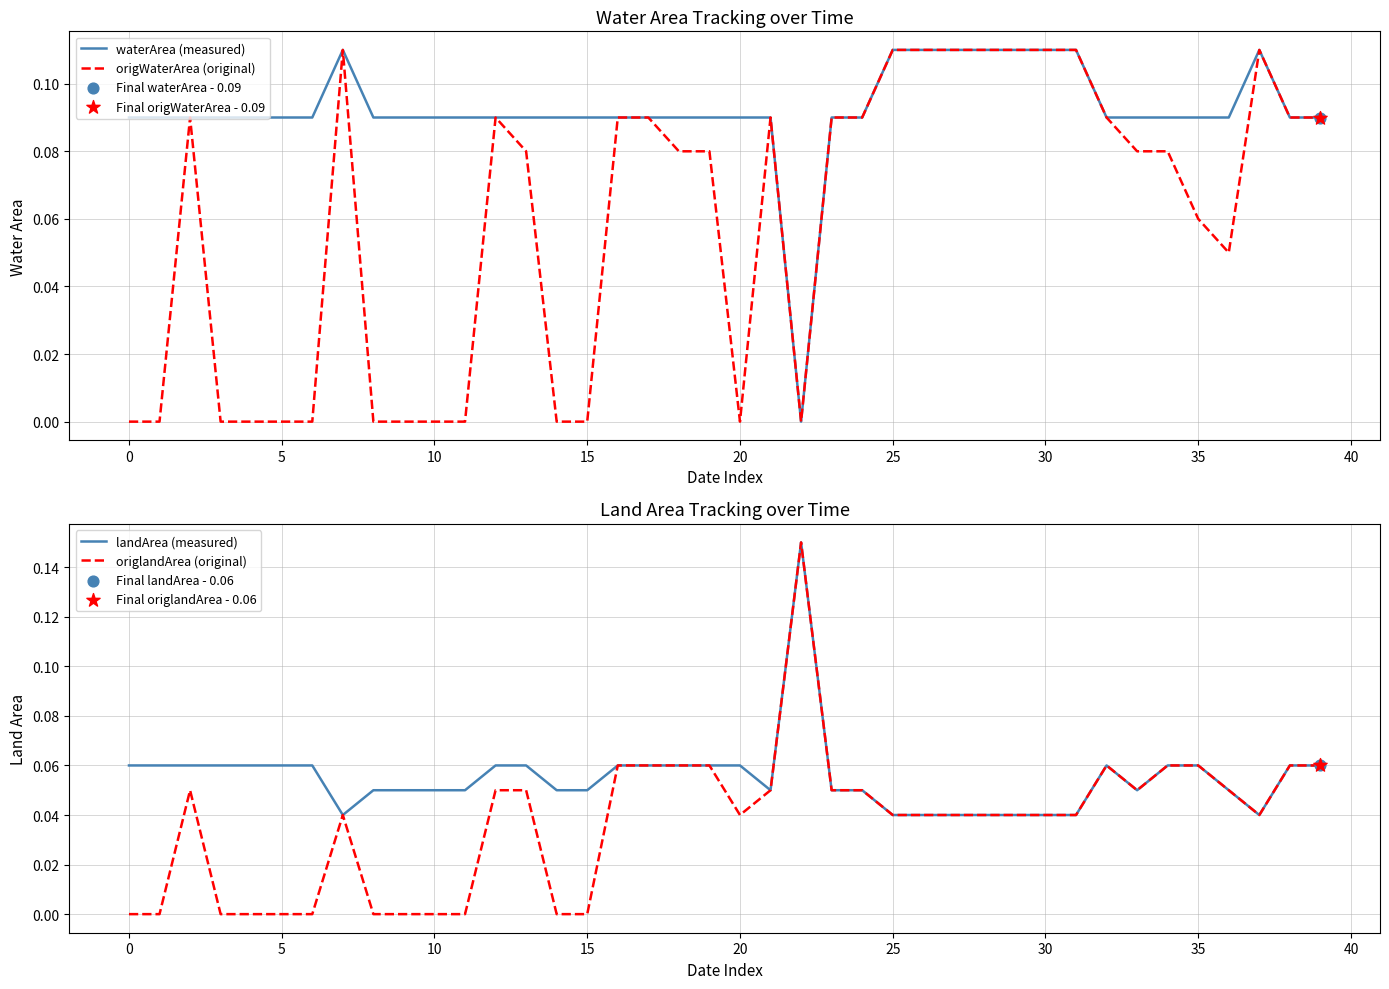

Is the value of origlandArea (original) at 30 greater than the value of origWaterArea (original) at 34?

No